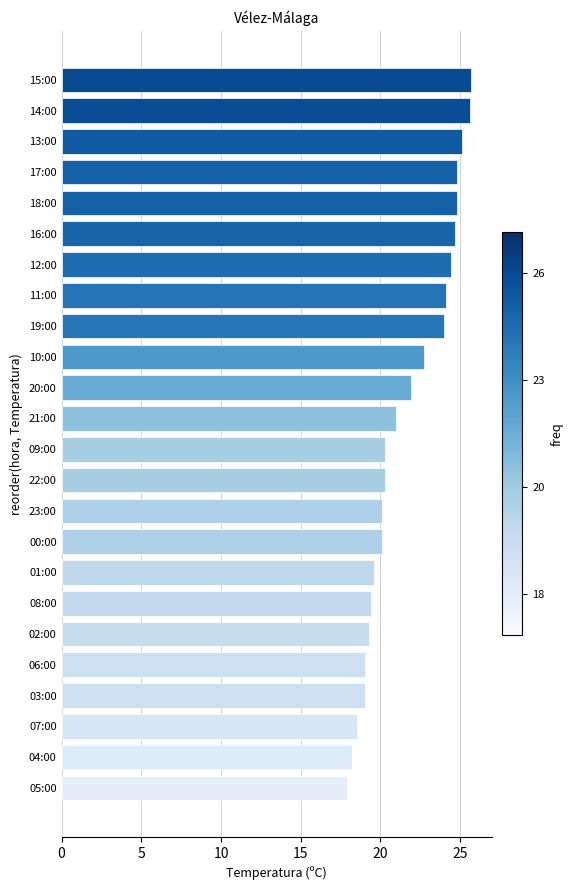

What is the minimum value shown in the chart?

17.9